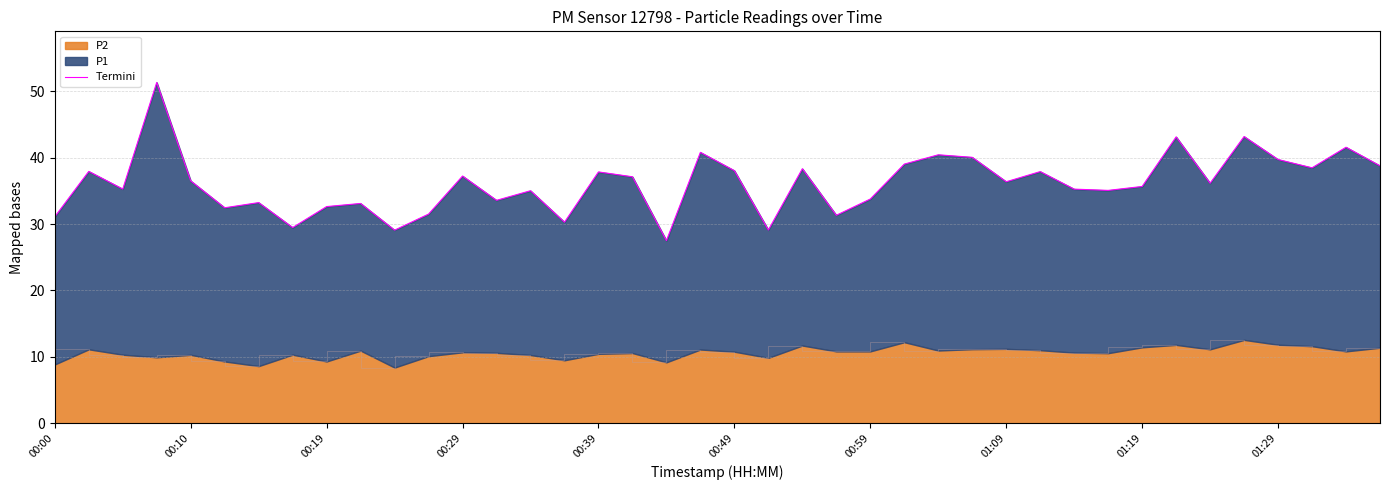

How many lines are shown in the chart?

1